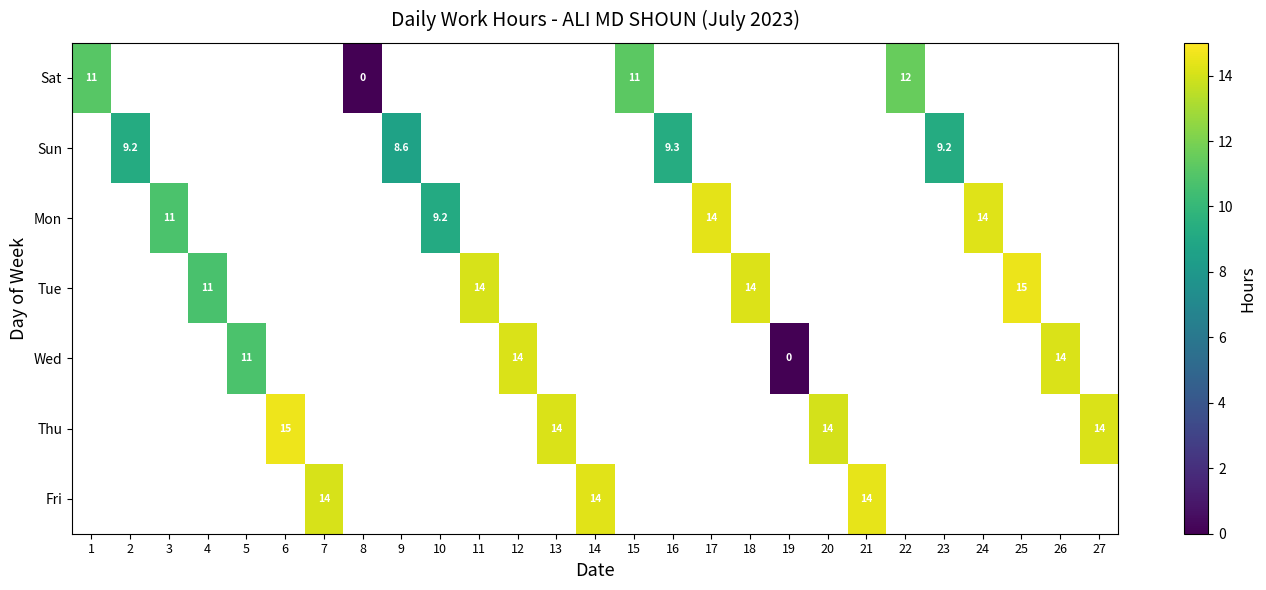

How many positive values does the Tue series have?

4